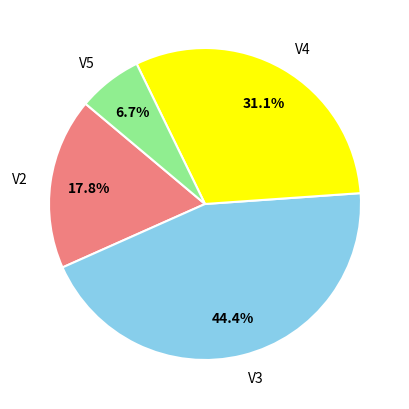

Does V2 account for over 50% of the chart?

No